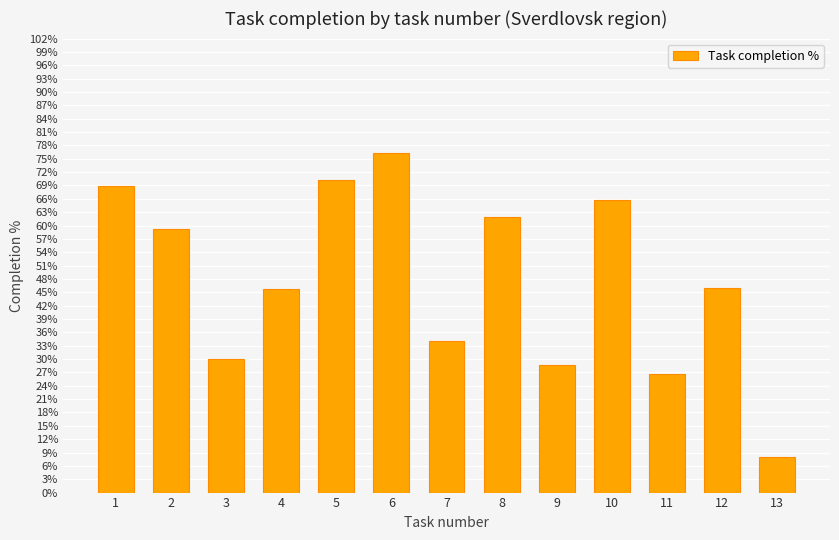

What is the greatest value displayed?

76.4